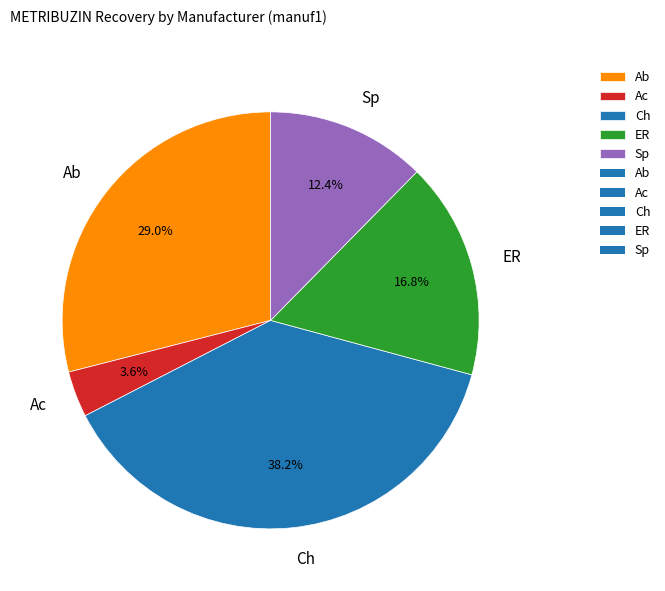

How many segments does this pie chart have?

5